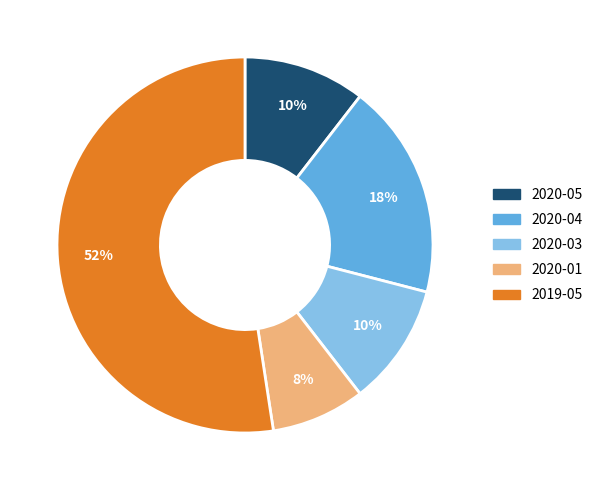

How many segments does this pie chart have?

5